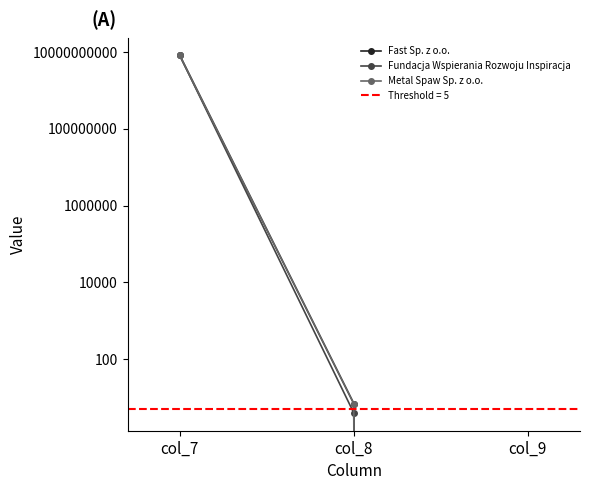

What is the sum of the Fundacja Wspierania Rozwoju Inspiracja values at col_8 and col_9?

4